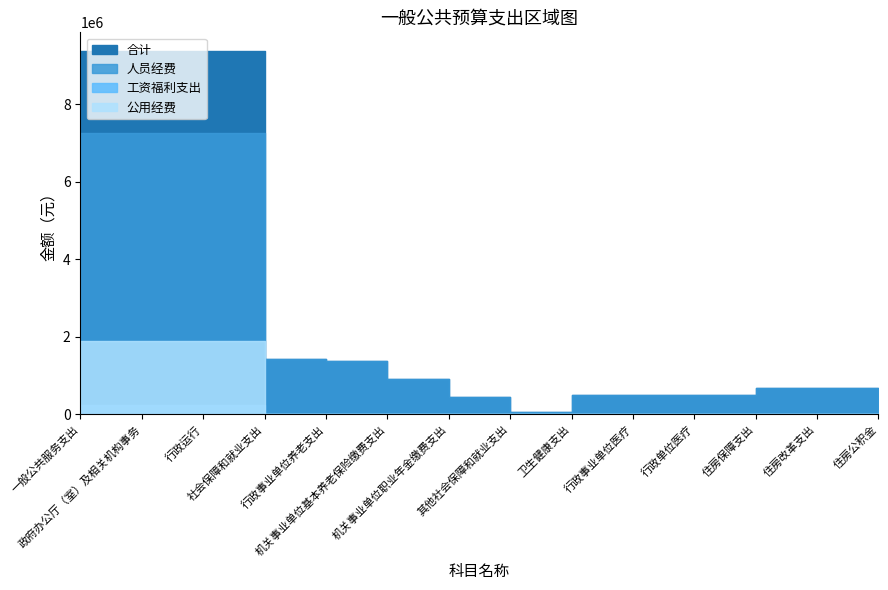

Which series has the widest spread of values?

合计